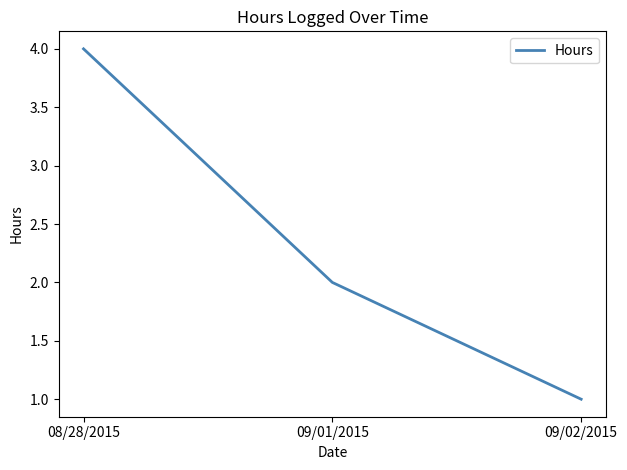

List the labels in order of value, largest first.

08/28/2015, 09/01/2015, 09/02/2015